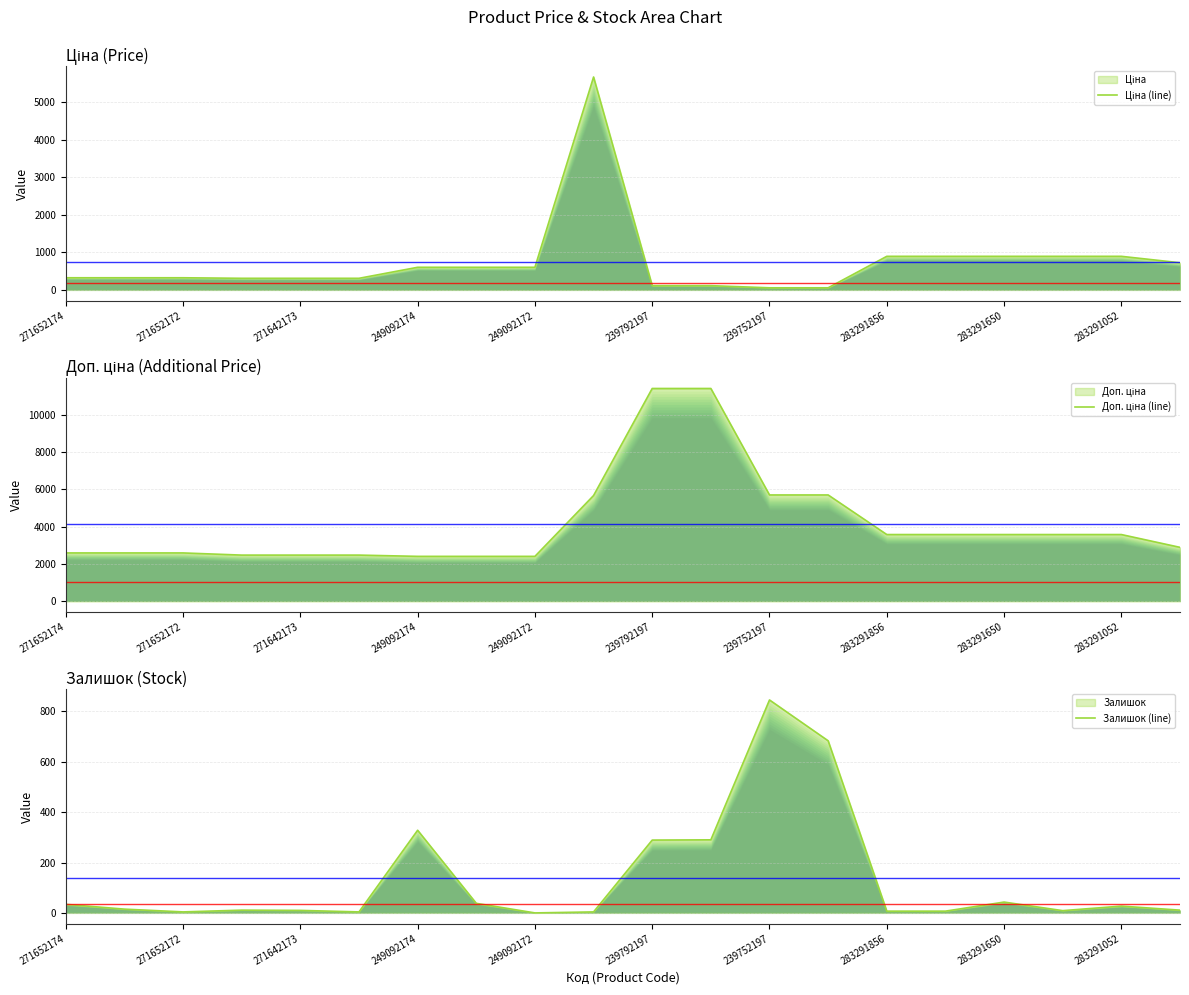

Does the chart display data point markers on the line(s)?

No